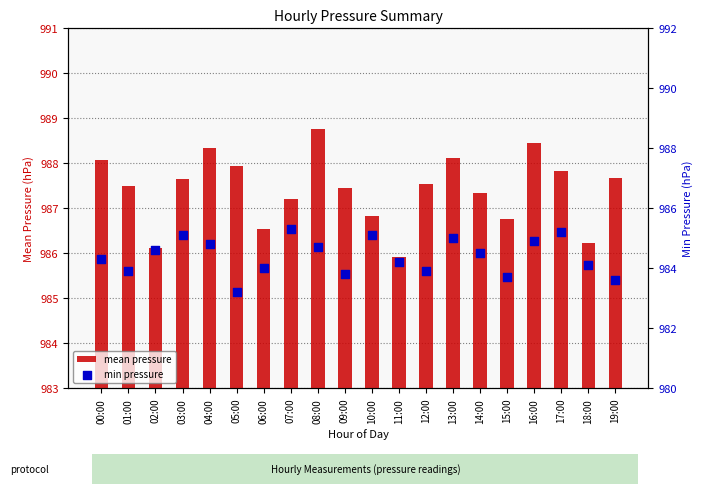

At how many categories does at least one series exceed 988?

5